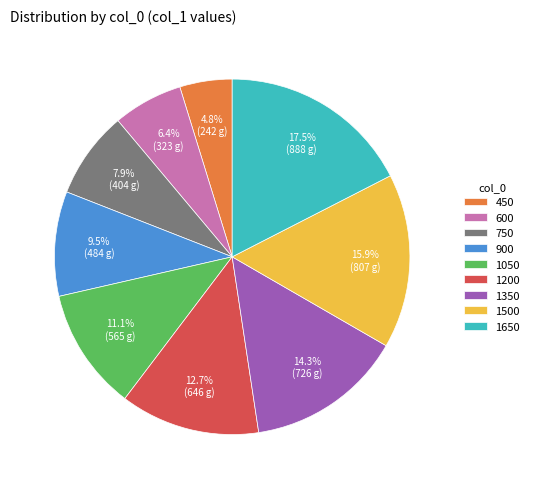

Count the number of slices in the pie.

9